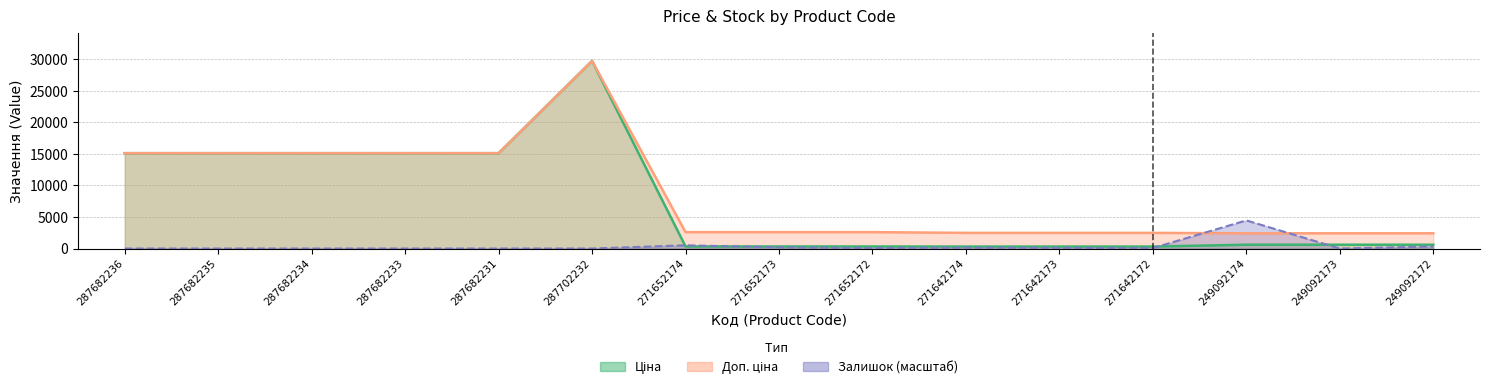

What is the difference between the maximum and second lowest values in the Залишок series?

4462.1